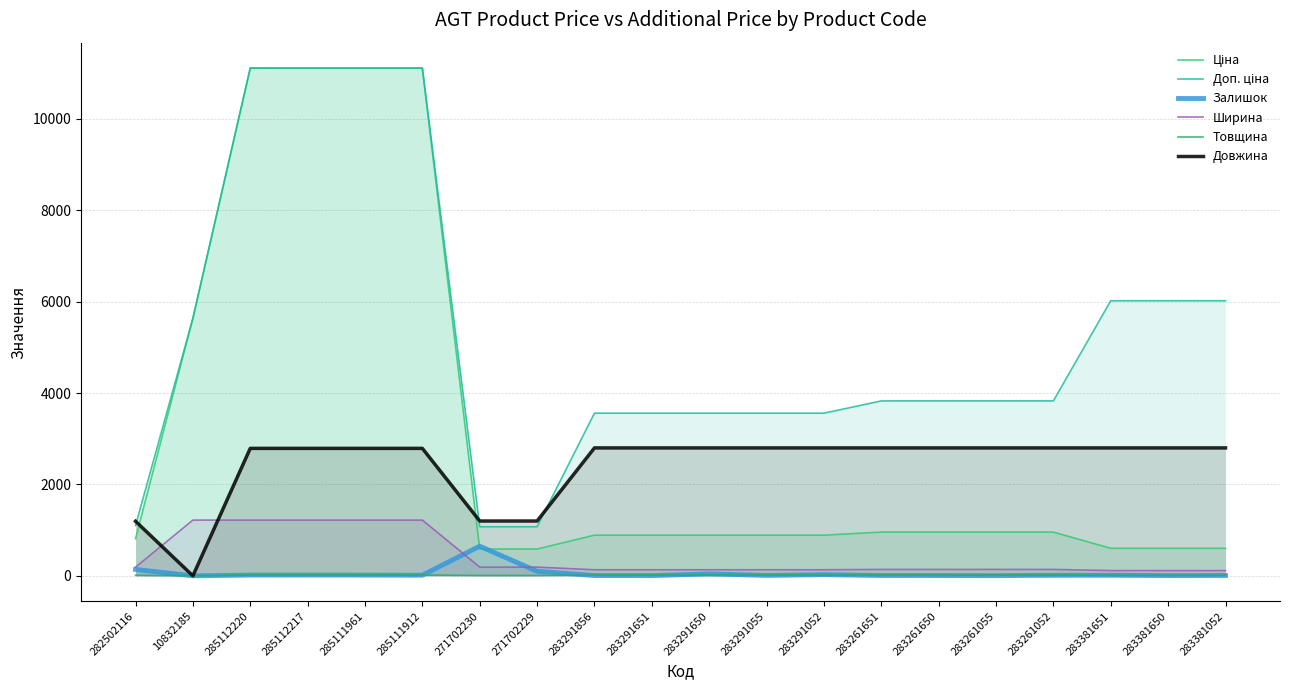

What is the difference between the maximum and second lowest values in the Доп. ціна series?

10039.1